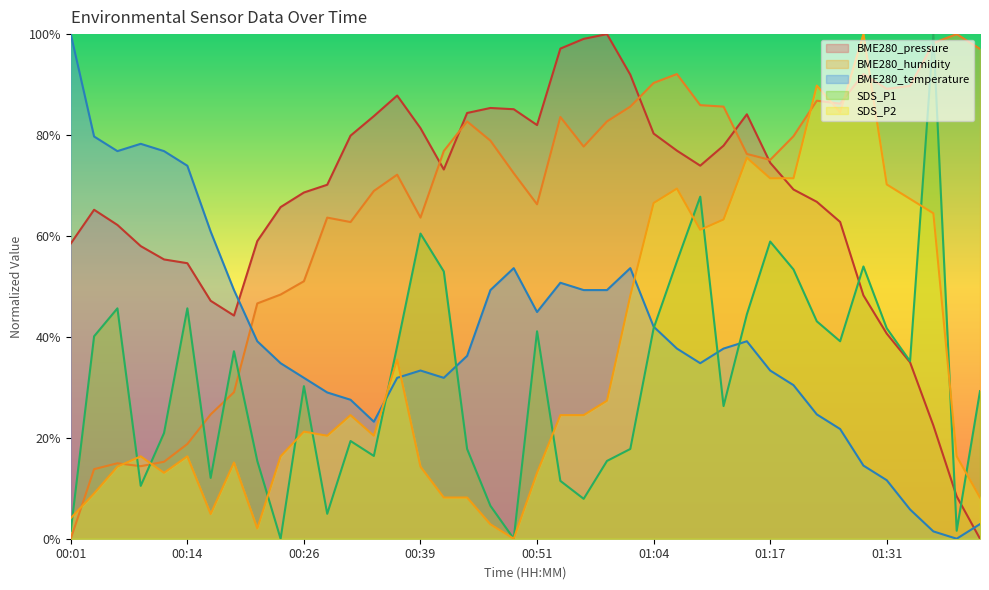

At which category does the chart reach its minimum across all series?

01:41